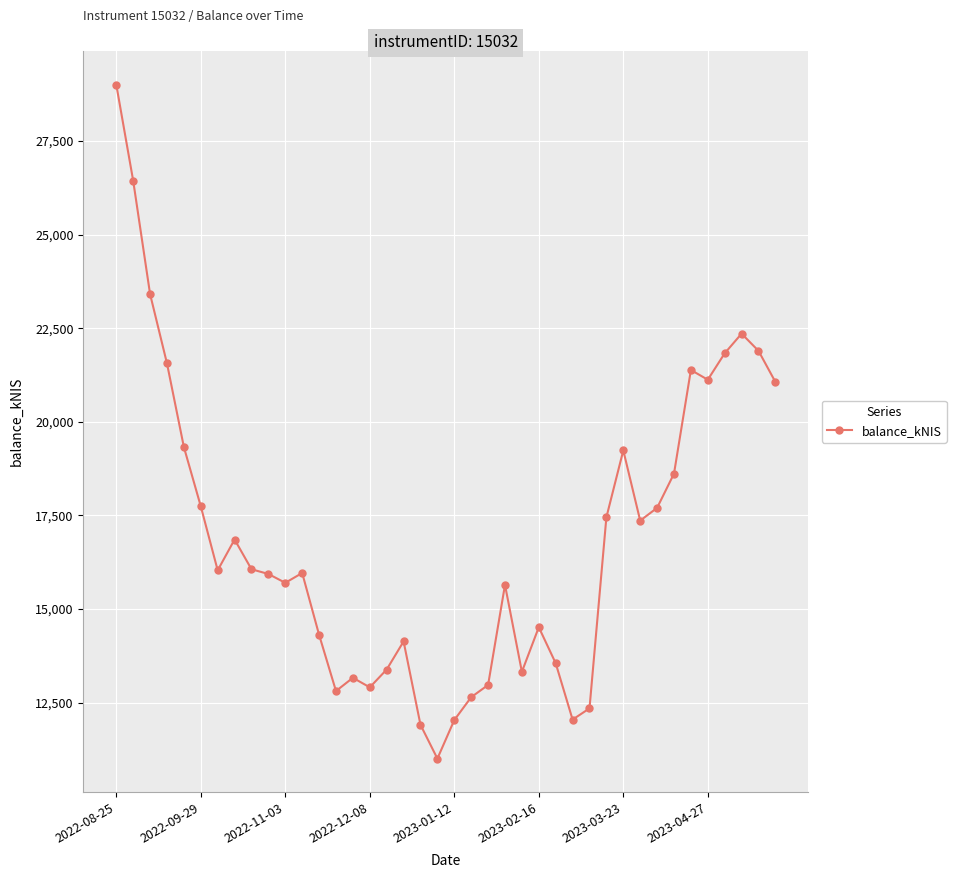

True or false: the data has more than 1 interior local peaks.

True